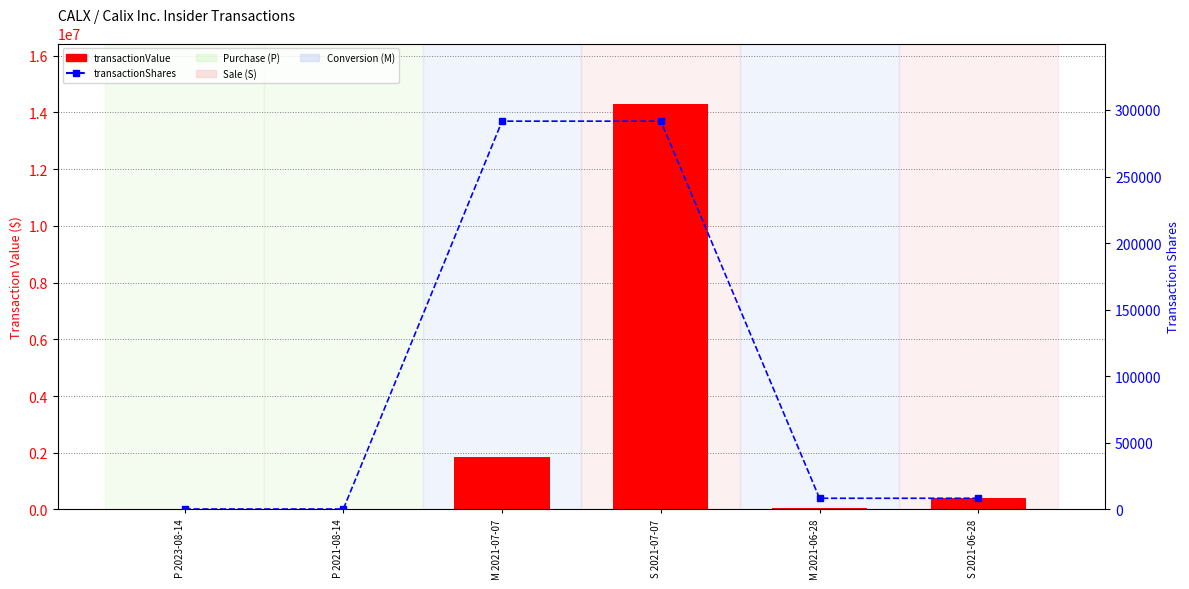

What is the sum of all transactionShares values?

600678